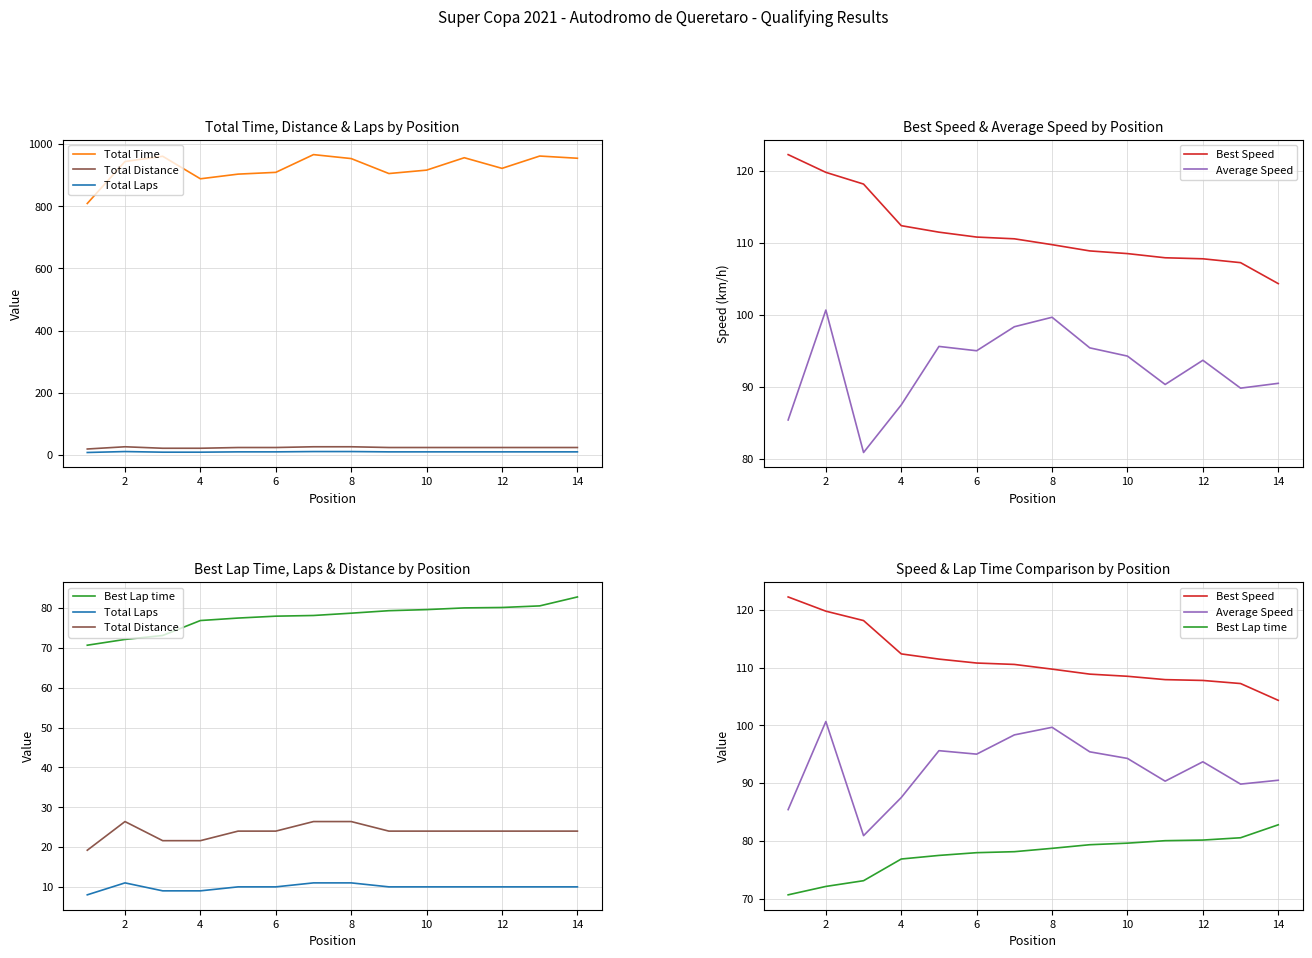

True or false: Average Speed has more than 1 points higher than both neighbors.

True